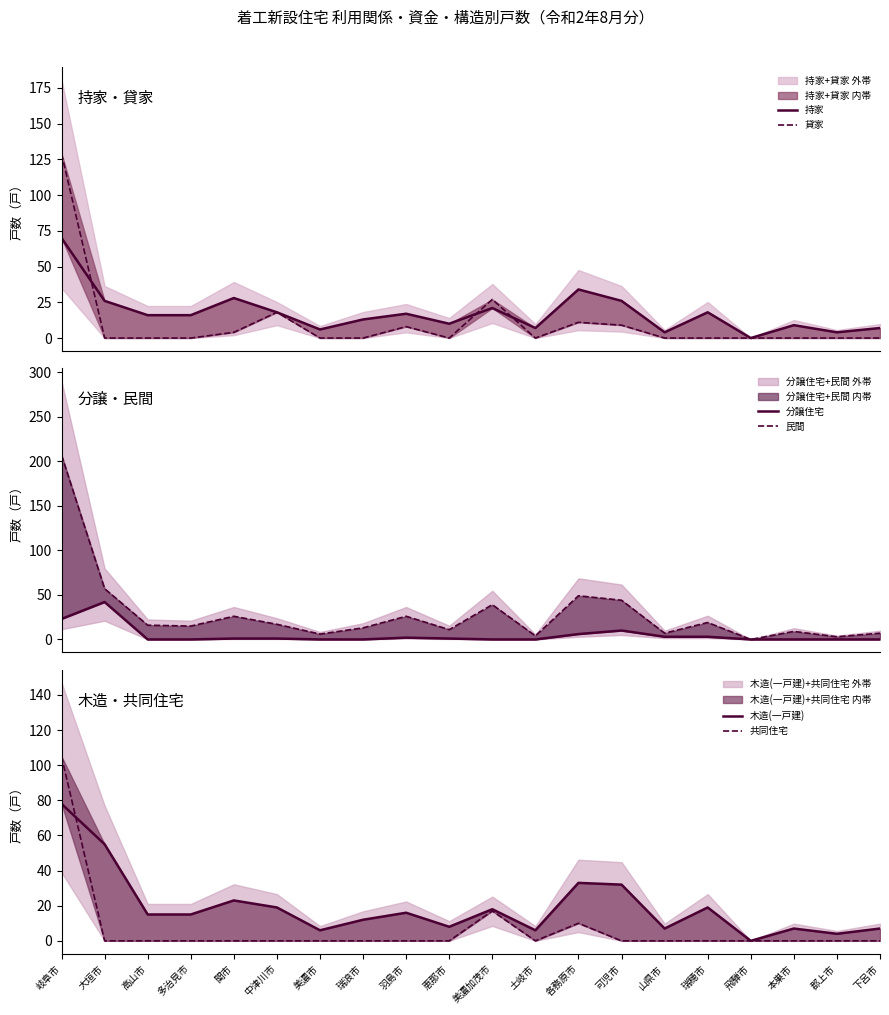

Reading left to right, what are all the values shown in this chart?

持家: 70	26	16	16	28	18	6	13	17	10	21	7	34	26	4	18	0	9	4	7
貸家: 129	0	0	0	4	18	0	0	8	0	27	0	11	9	0	0	0	0	0	0
分譲住宅: 23	42	0	0	1	1	0	0	2	1	0	0	6	10	3	3	0	0	0	0
民間: 207	57	16	15	26	17	6	13	26	11	39	4	49	44	7	19	0	9	3	7
木造(一戸建): 78	55	15	15	23	19	6	12	16	8	18	6	33	32	7	19	0	7	4	7
共同住宅: 105	0	0	0	0	0	0	0	0	0	17	0	10	0	0	0	0	0	0	0